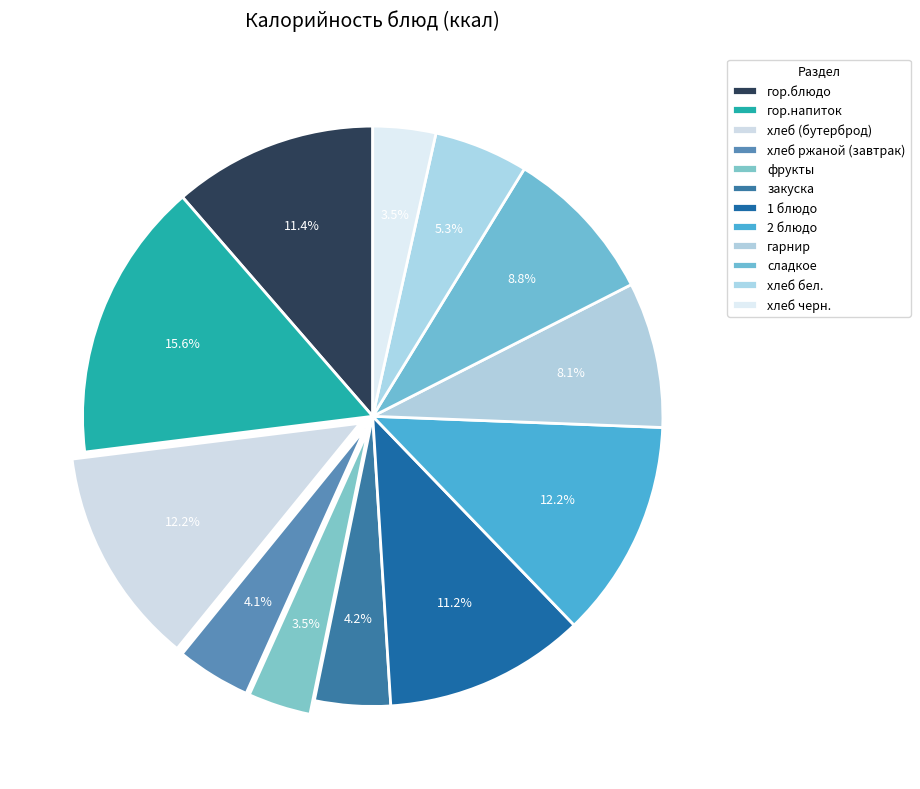

Approximately how many times larger is the value at гор.напиток compared to сладкое?

1.8